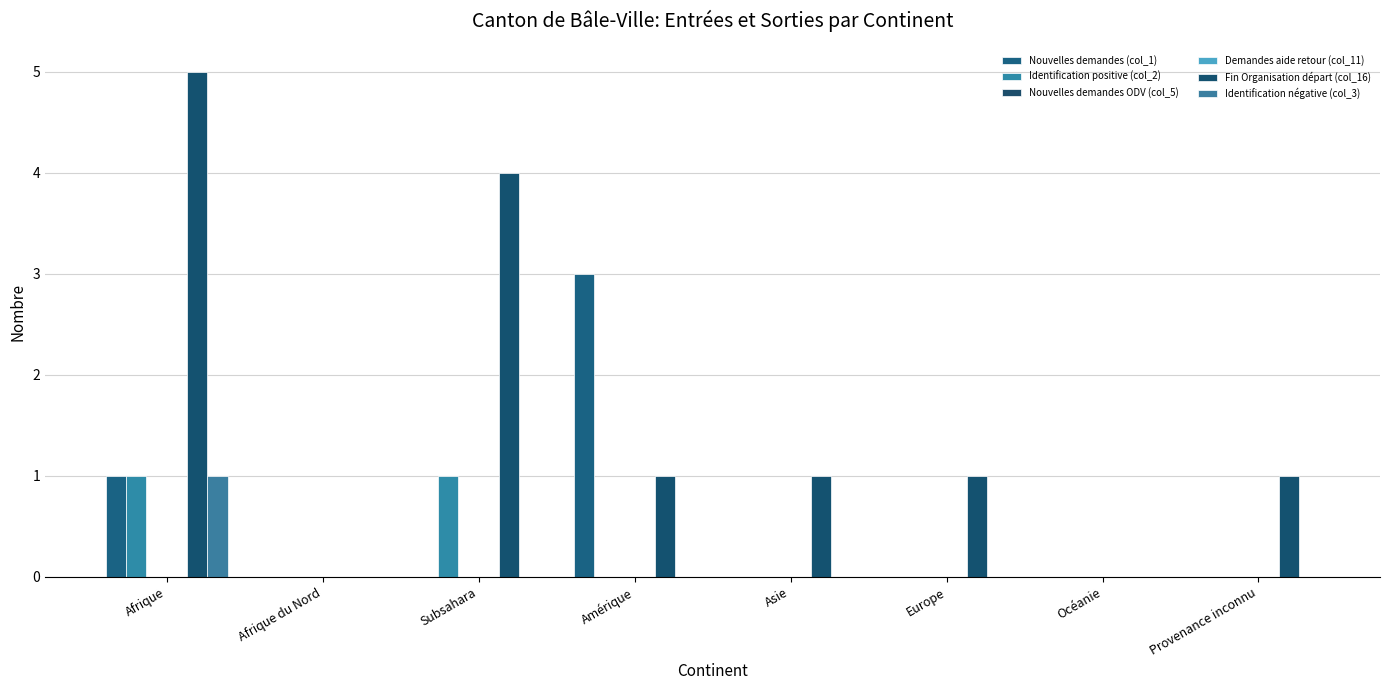

List the series in order of their peak value, highest first.

Fin Organisation départ (col_16), Nouvelles demandes (col_1), Identification positive (col_2), Identification négative (col_3), Nouvelles demandes ODV (col_5), Demandes aide retour (col_11)